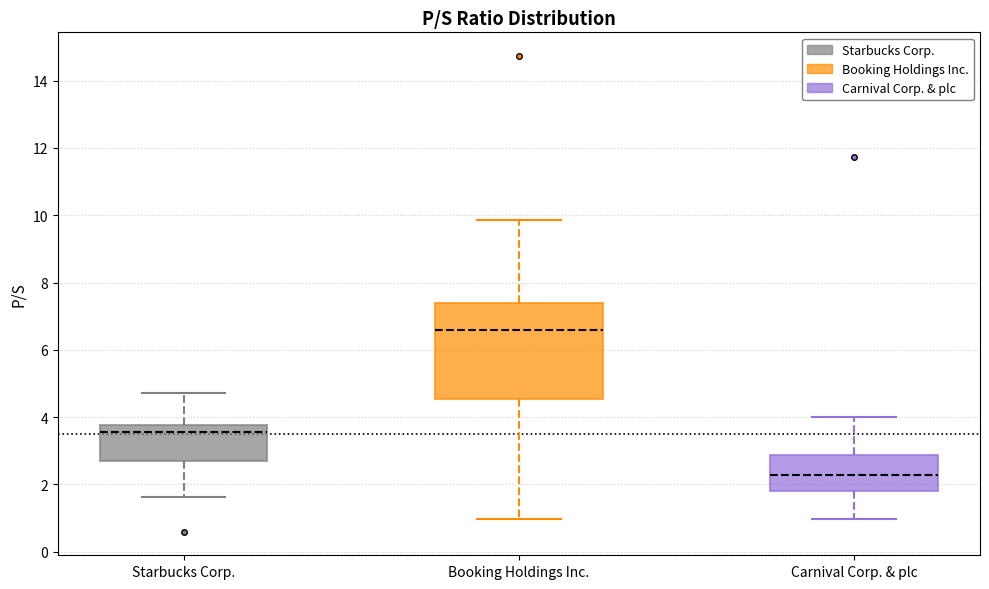

Comparing the boxes themselves (not the whiskers), which one is the tallest?

Booking Holdings Inc.